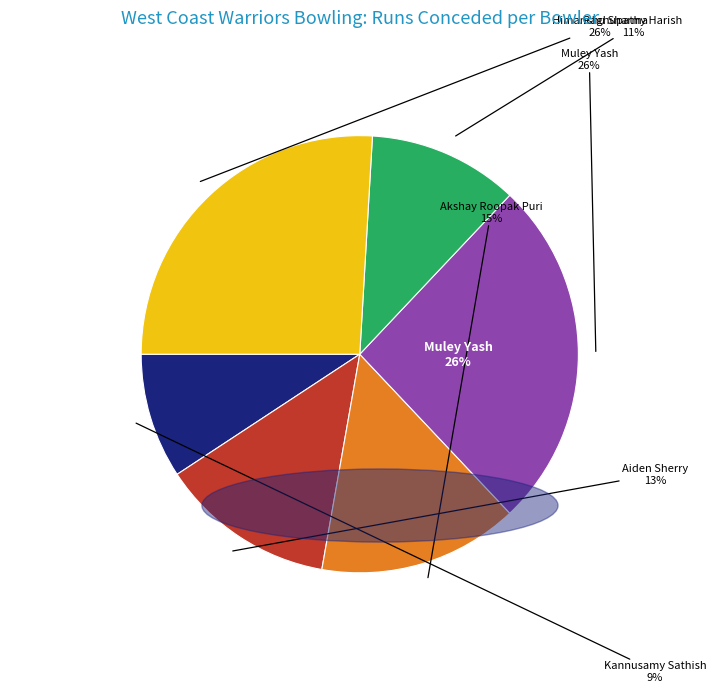

To the nearest percent, what is the difference between the largest and smallest slice percentages?

17%